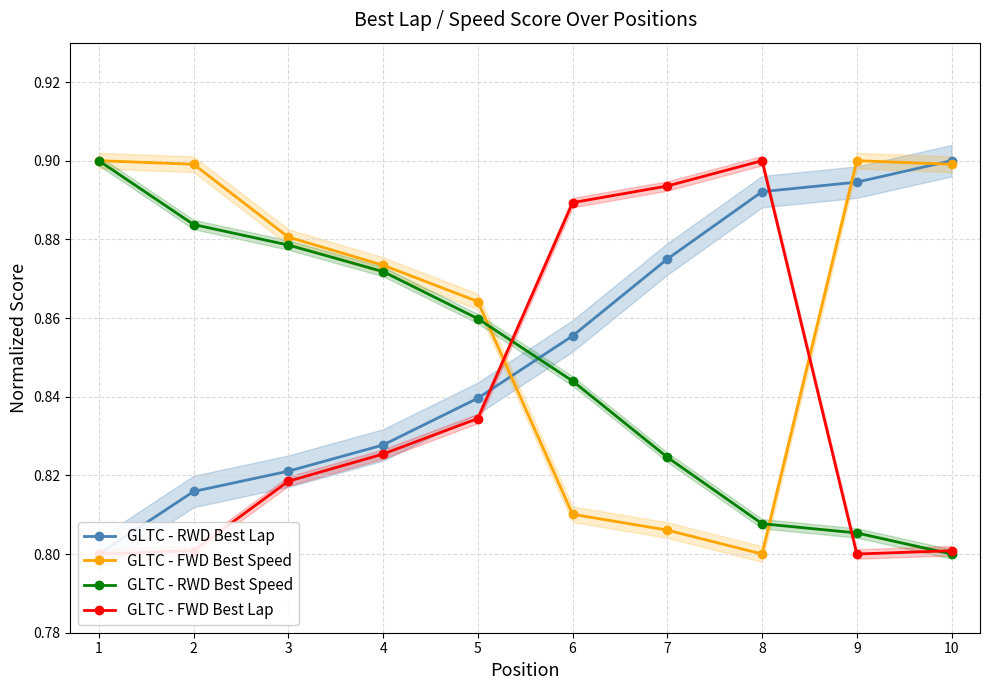

Reading left to right, list all the values displayed in this chart.

GLTC - RWD Best Lap: 1=0.8	2=0.8	3=0.8	4=0.8	5=0.8	6=0.9	7=0.9	8=0.9	9=0.9	10=0.9
GLTC - FWD Best Speed: 1=0.9	2=0.9	3=0.9	4=0.9	5=0.9	6=0.8	7=0.8	8=0.8	9=0.9	10=0.9
GLTC - RWD Best Speed: 1=0.9	2=0.9	3=0.9	4=0.9	5=0.9	6=0.8	7=0.8	8=0.8	9=0.8	10=0.8
GLTC - FWD Best Lap: 1=0.8	2=0.8	3=0.8	4=0.8	5=0.8	6=0.9	7=0.9	8=0.9	9=0.8	10=0.8